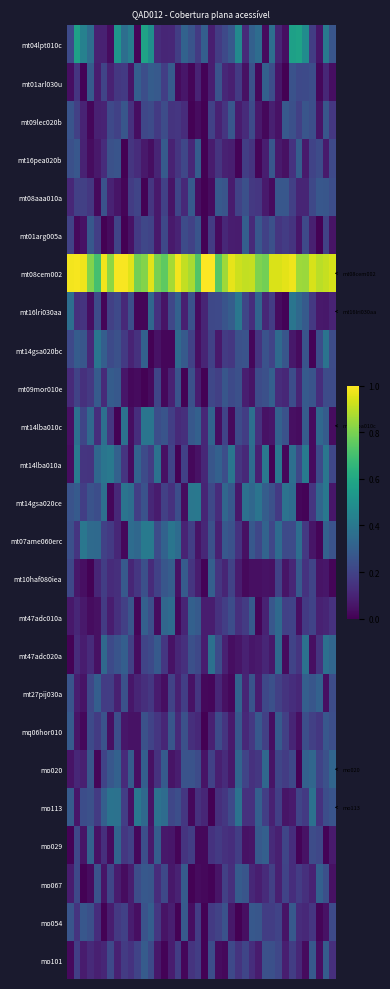

How many series are shown in this chart?

25